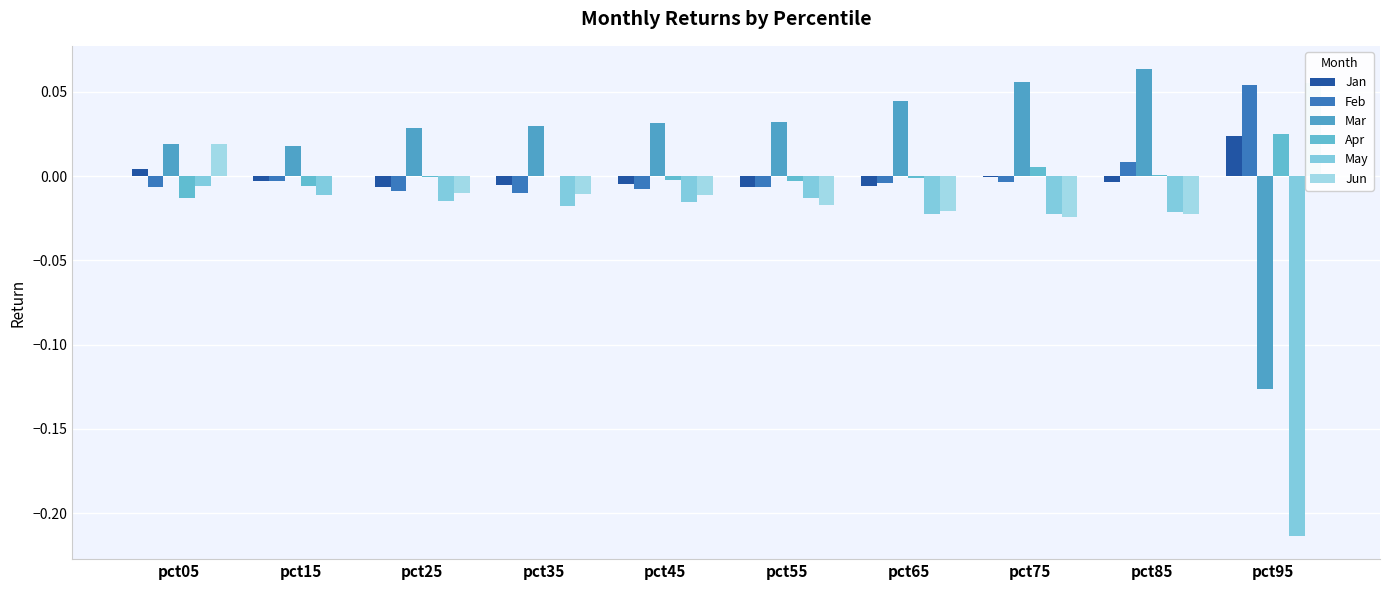

How many data points in Jan are above 0?

2